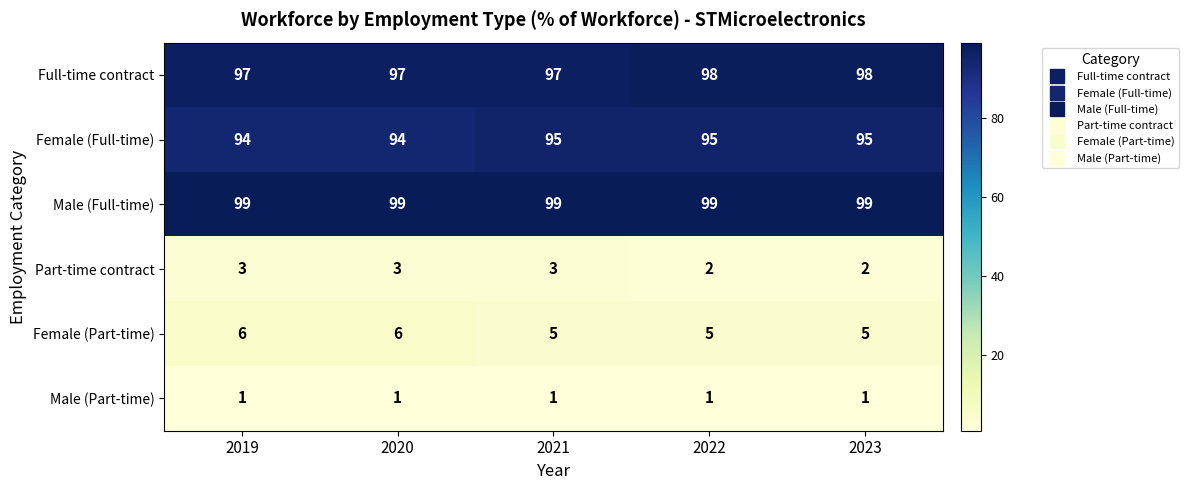

Which series has the largest total across all categories?

Male (Full-time)